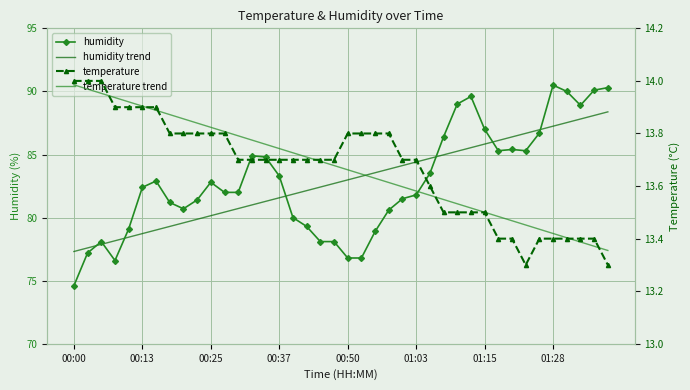

What is the sum of the temperature trend values at 27 and 39?

26.9